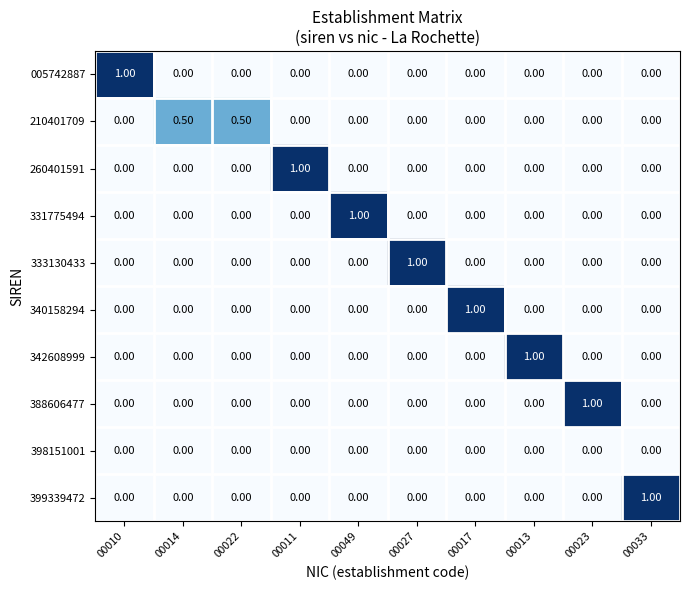

What is the spread (max minus min) of values at 00033?

1.0